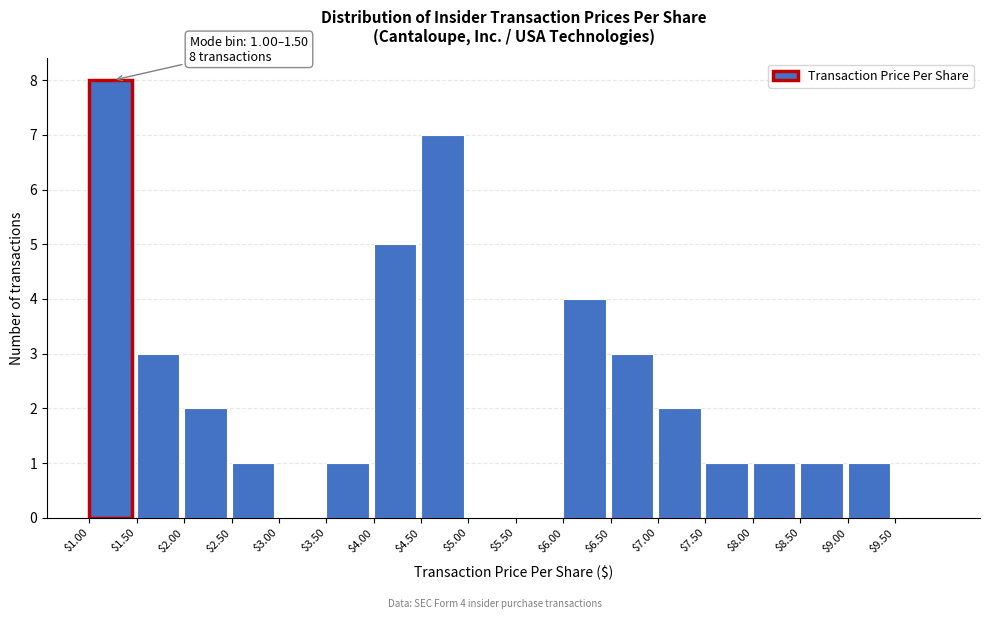

Over which range of the x-axis is the bar tallest?

1.0 to 1.5